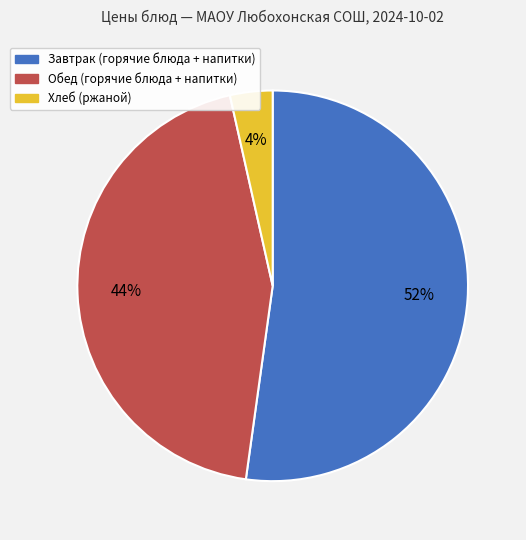

Is there any slice that represents more than half of the pie?

Yes